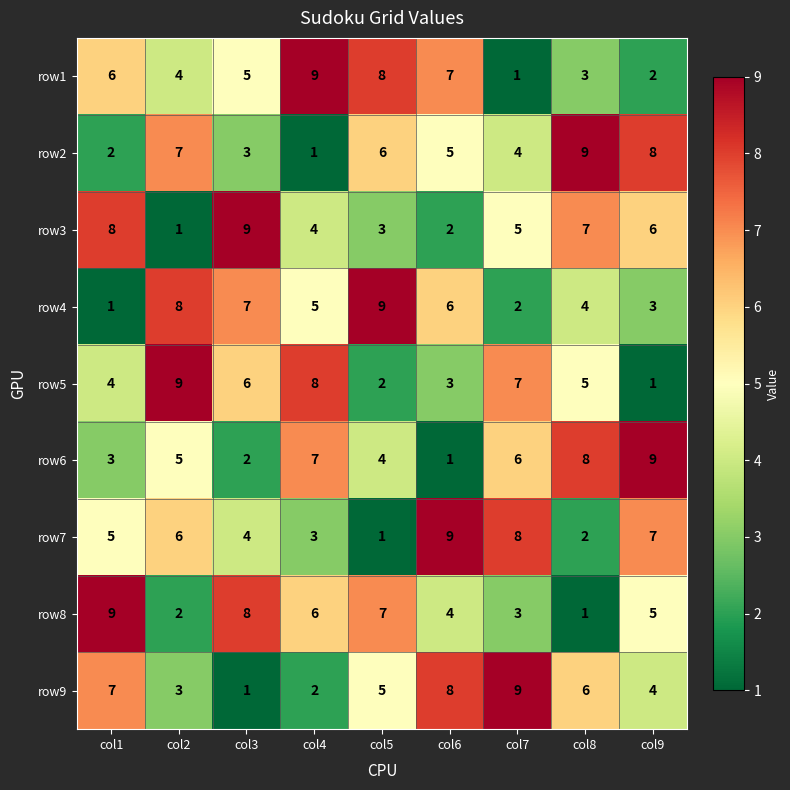

What is the difference between the highest and lowest values at col8?

8